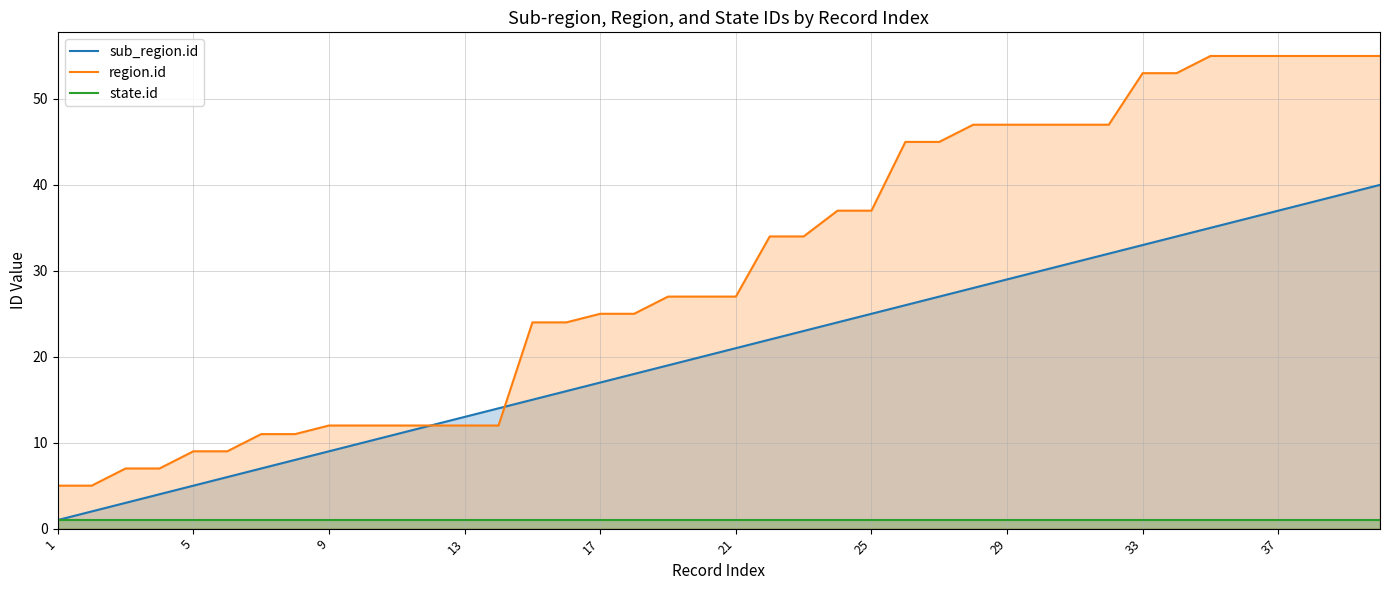

Is the value of region.id at 21 greater than the value of sub_region.id at 31?

No